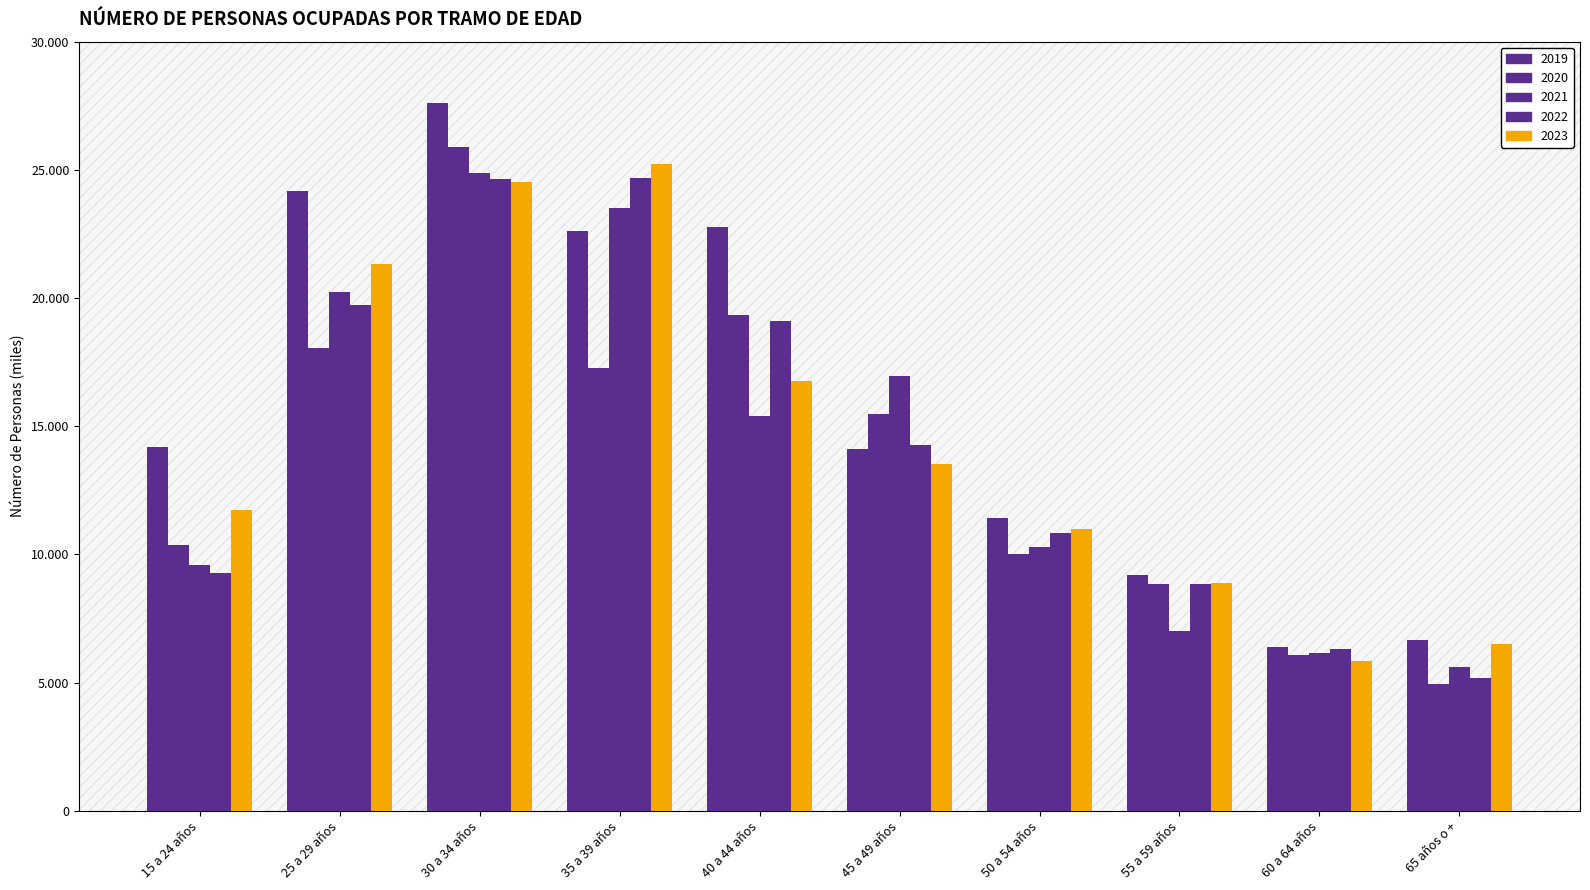

Count the number of categories in the chart.

10